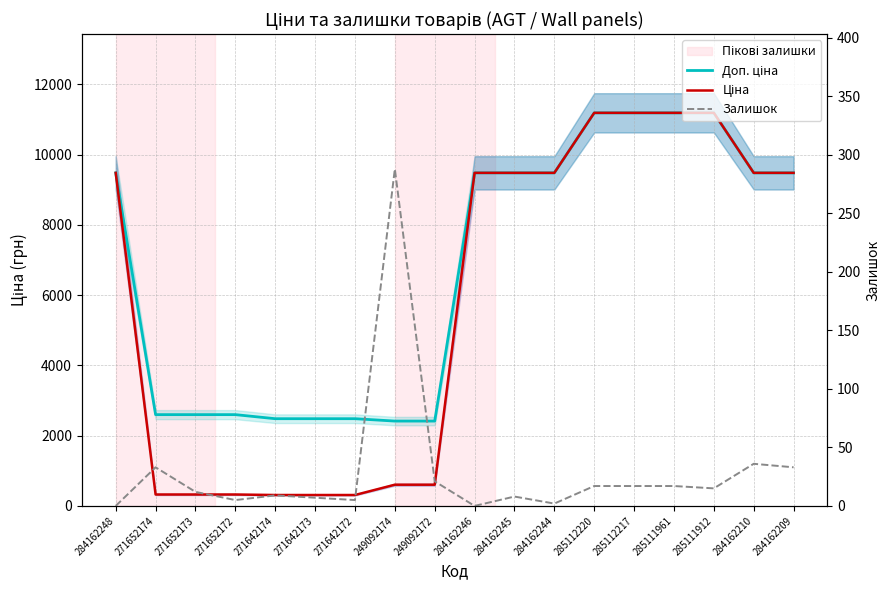

Where is Доп. ціна nearest to the value 6801?

284162248